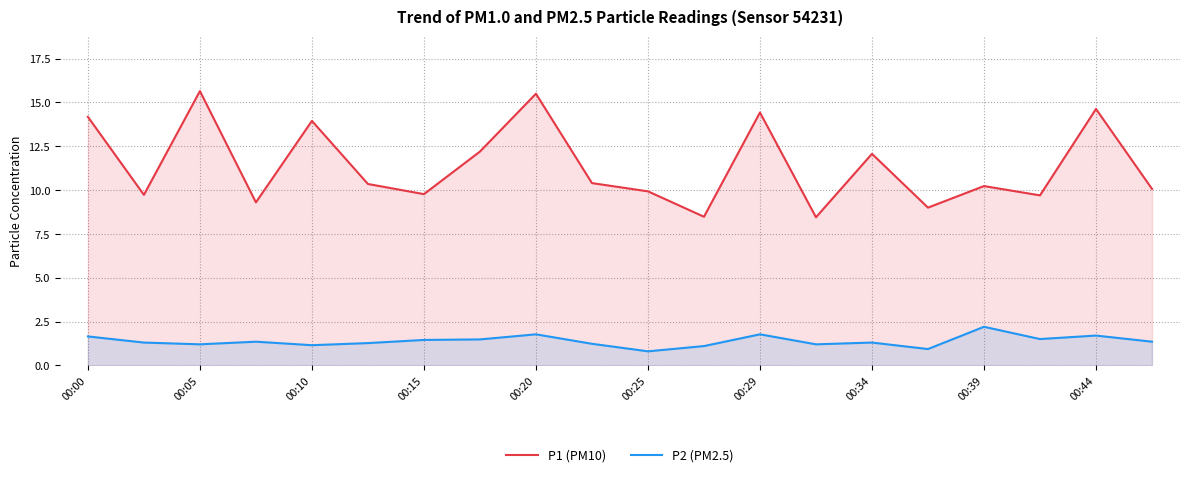

What is the label of the 14th point from the left?

13